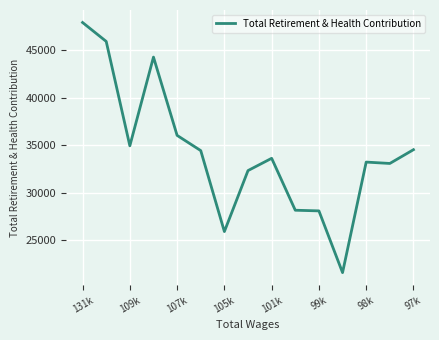

What is the minimum value shown in the chart?

21595